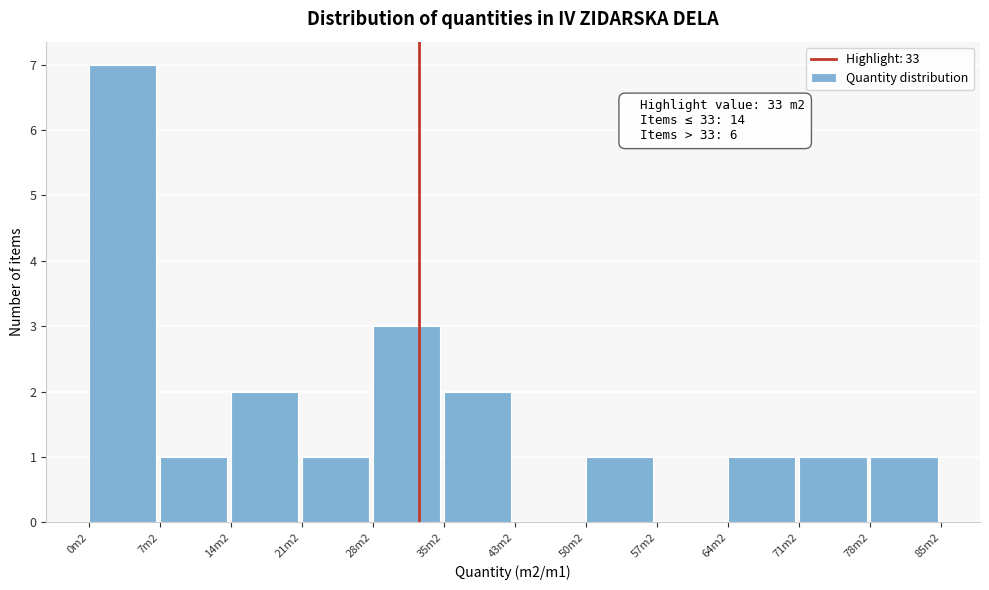

Reading left to right, transcribe all the data shown in this chart.

0m2=7	7m2=1	14m2=2	21m2=1	28m2=3	35m2=2	43m2=0	50m2=1	57m2=0	64m2=1	71m2=1	78m2=1